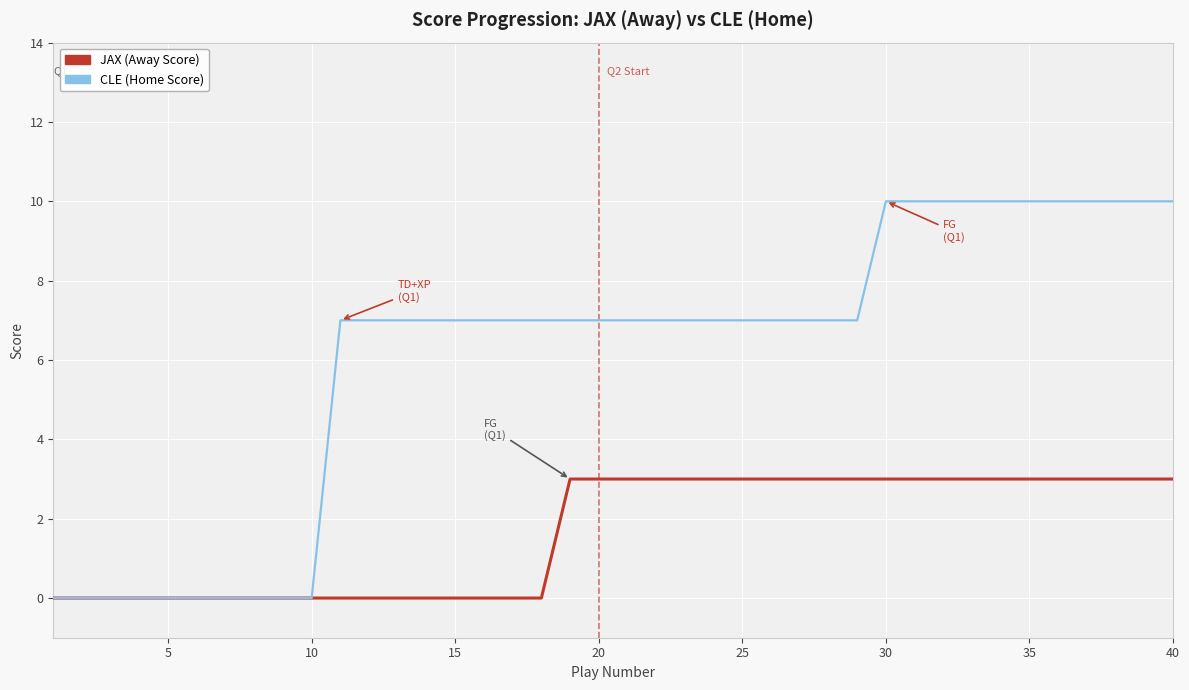

What is the maximum value for CLE (Home Score)?

10